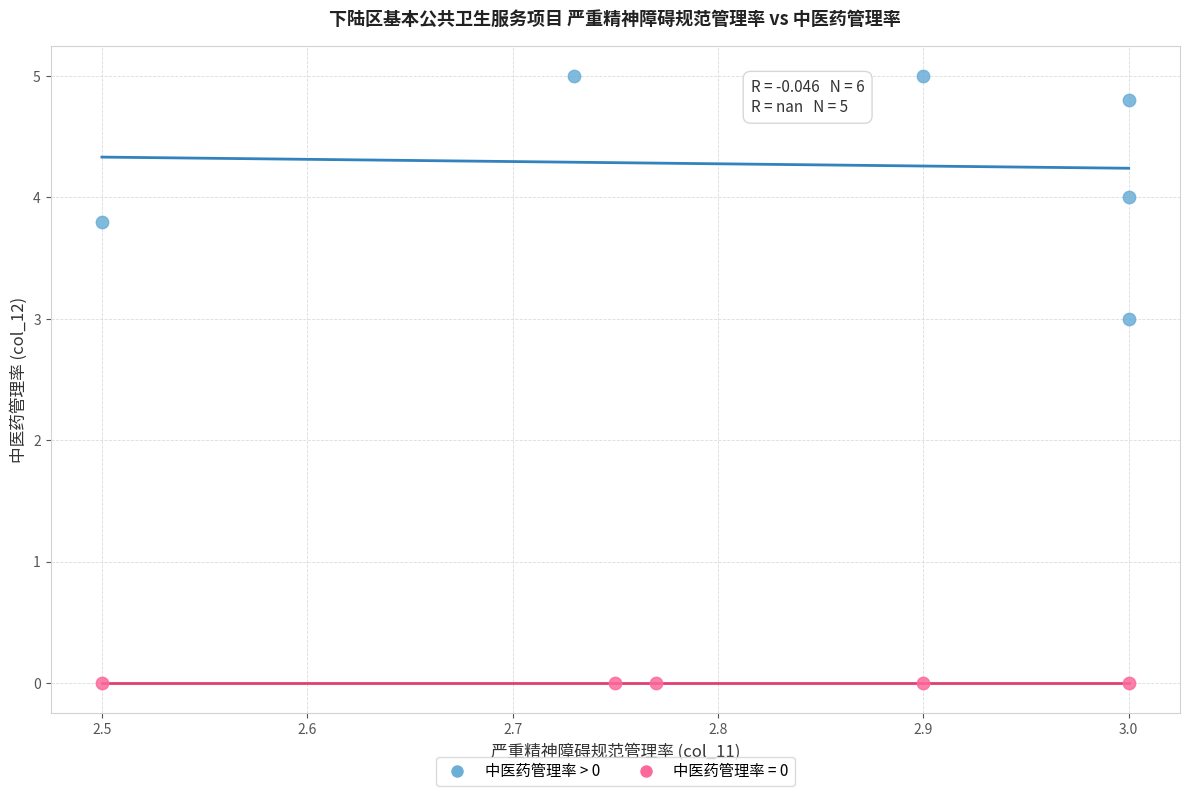

Which series reaches the minimum Y coordinate?

中医药管理率 = 0